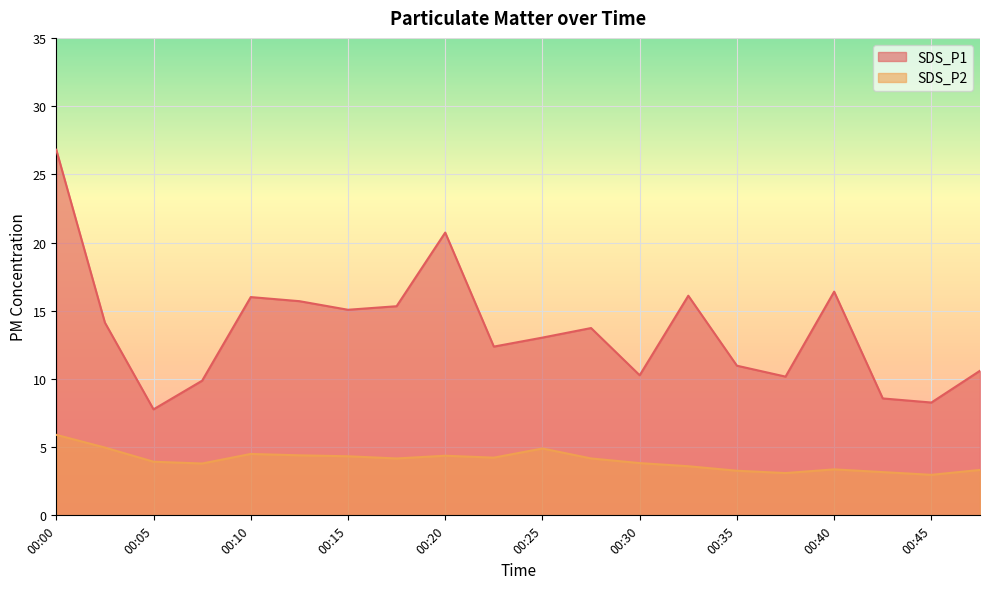

How many lines are shown in the chart?

2